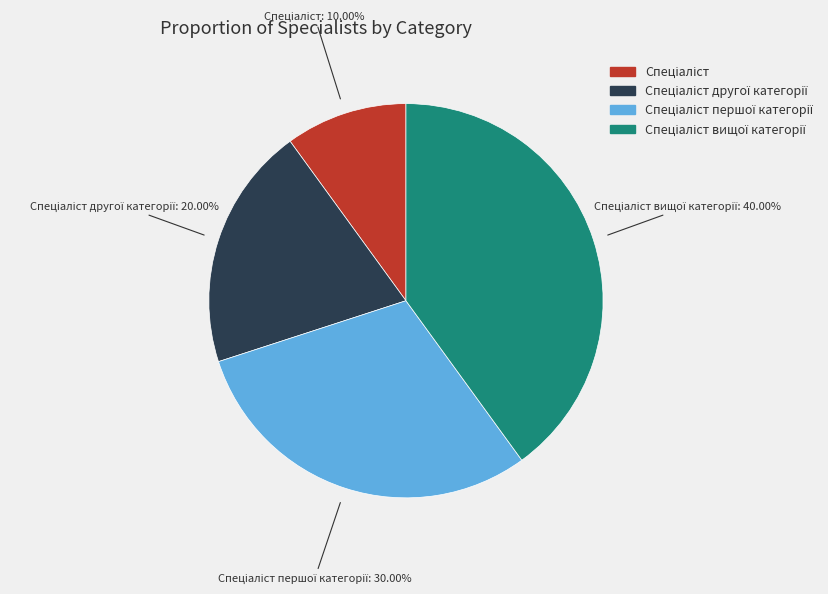

Does any single category account for the majority?

No